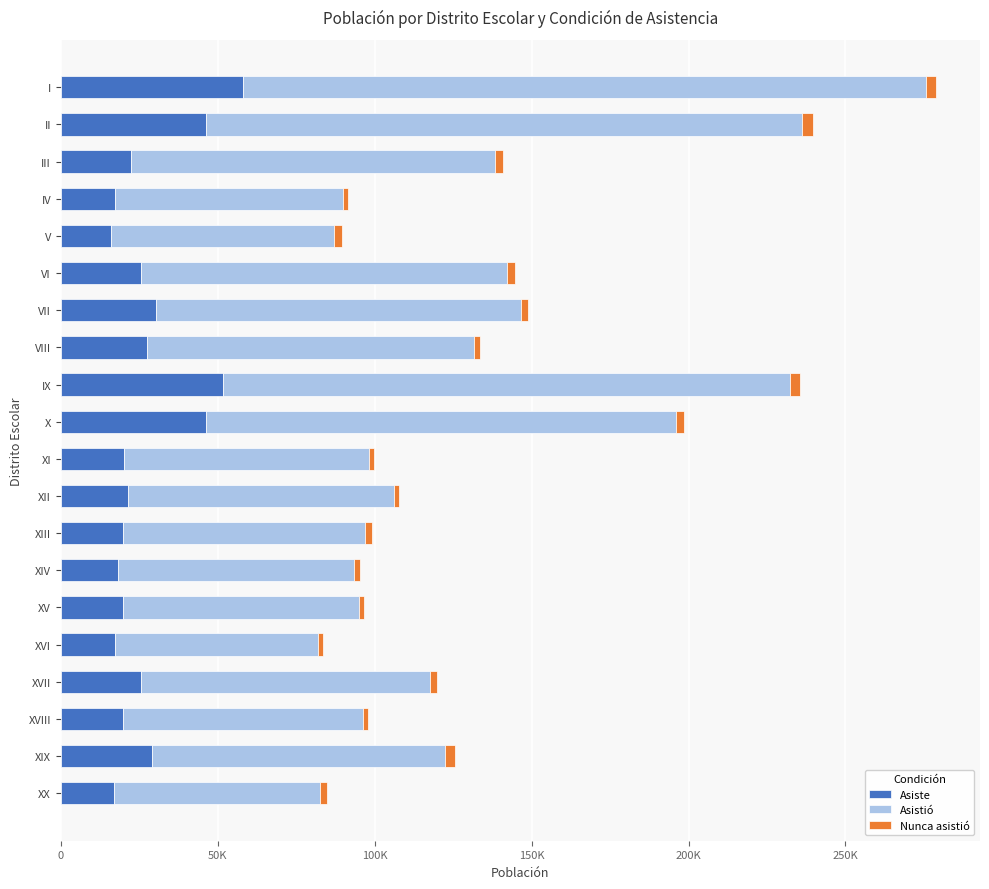

Rank the series by their average value, from highest to lowest.

Asistió, Asiste, Nunca asistió